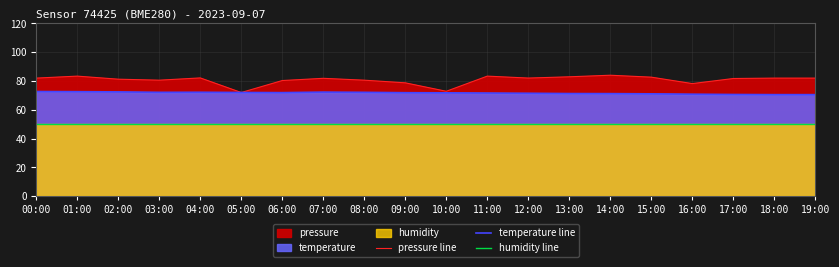

What is the average value of the temperature line series?

71.7